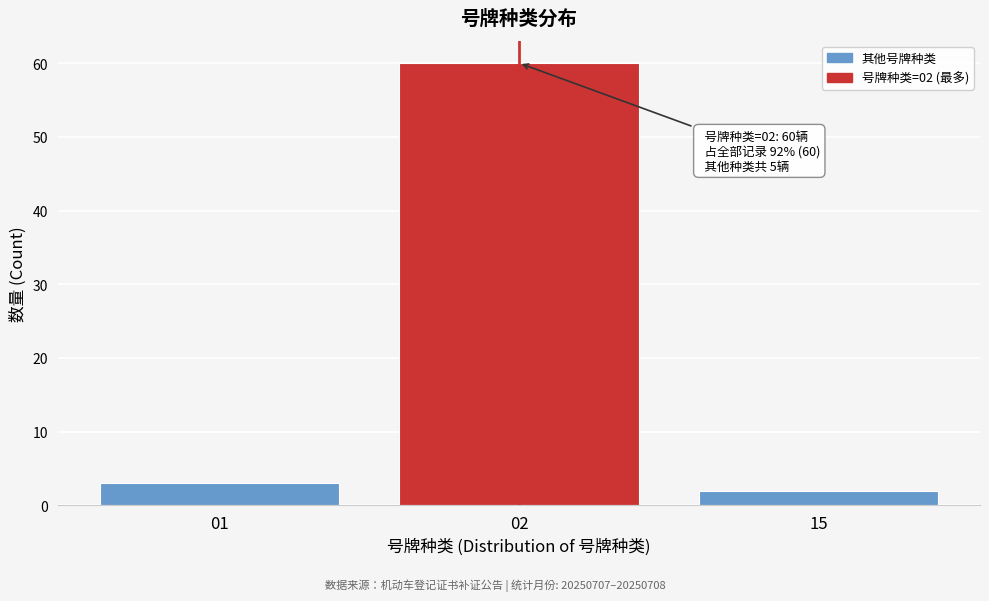

Reading left to right, extract all data points from this chart.

01=3	02=60	15=2